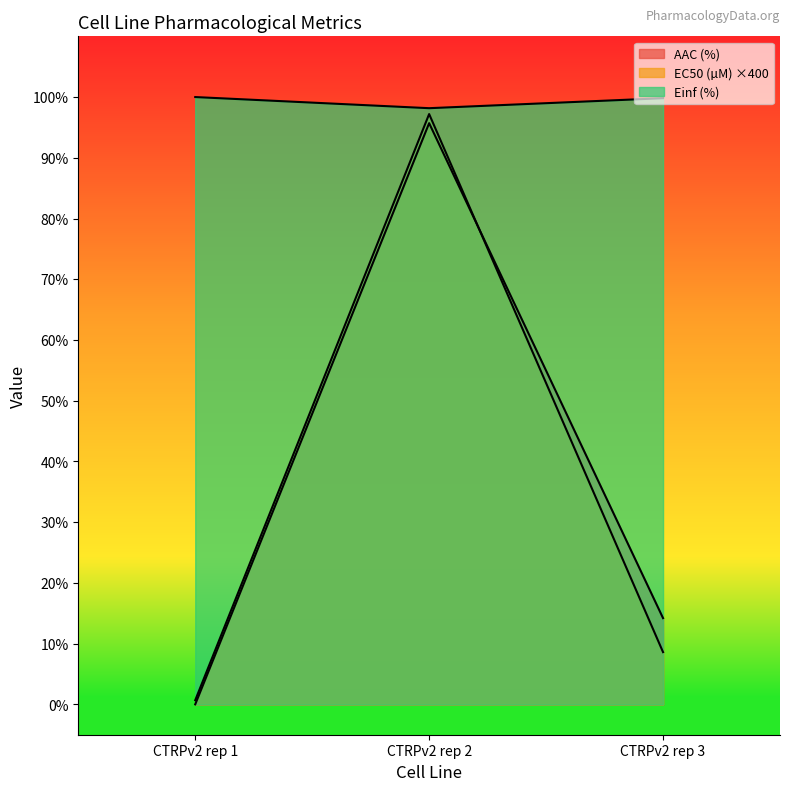

Reading left to right, what are all the values shown in this chart?

AAC (%): 0.0	95.7	14.2
EC50 (µM): 0.7	97.2	8.6
Einf (%): 100.0	98.2	99.8